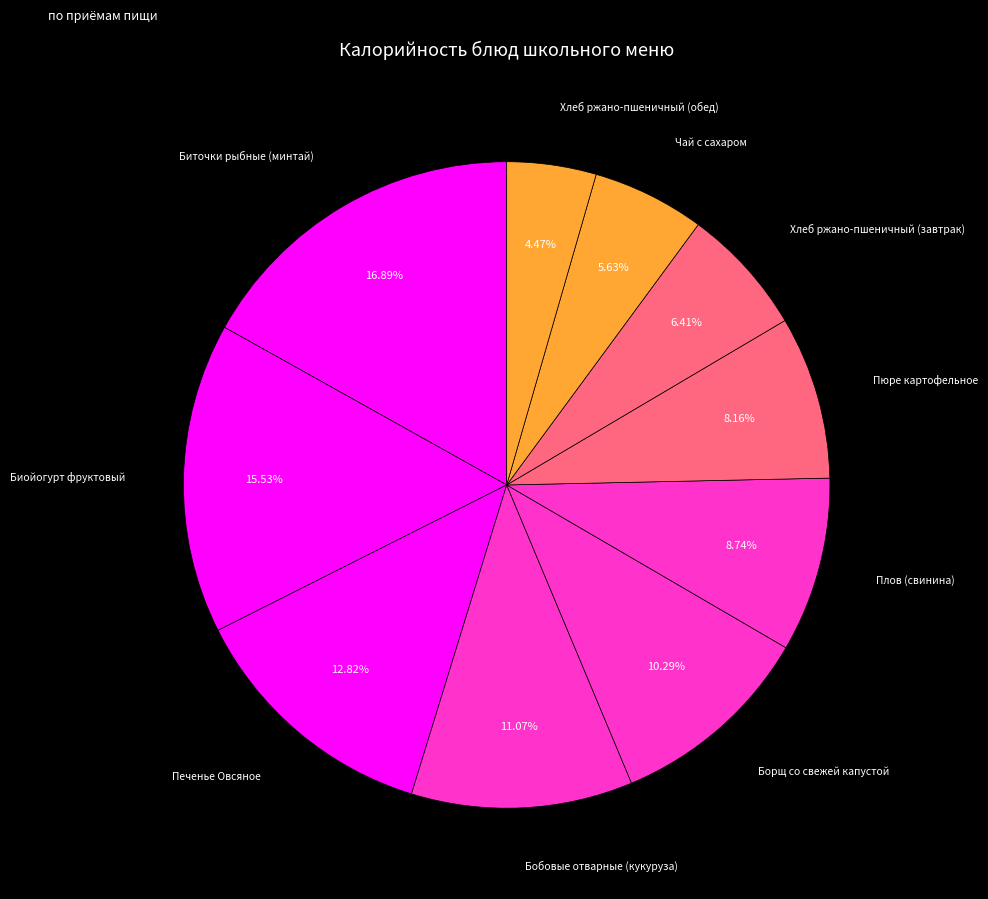

What percentage is the Биточки рыбные (минтай) slice, to the nearest percent?

17%